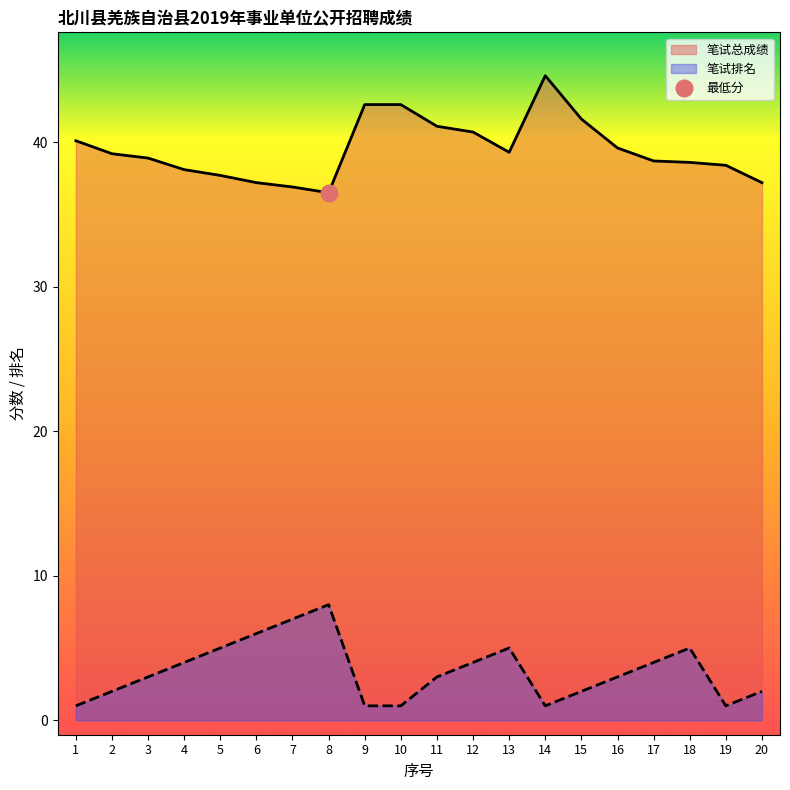

True or false: 笔试排名 has a value of 7.0 at 7.

True